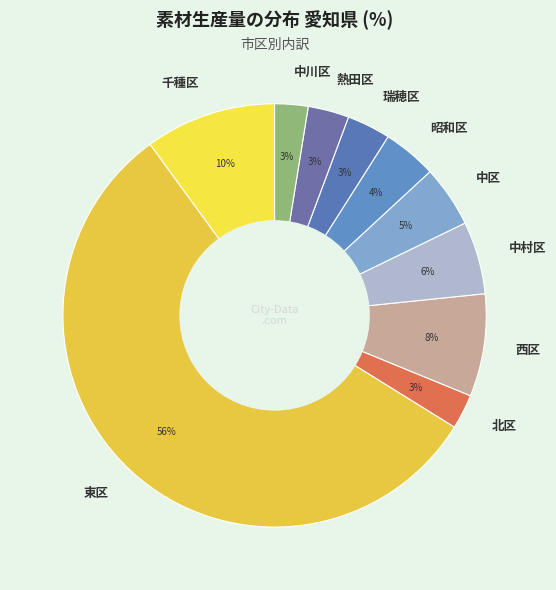

Between 東区 and 千種区, which is larger?

東区